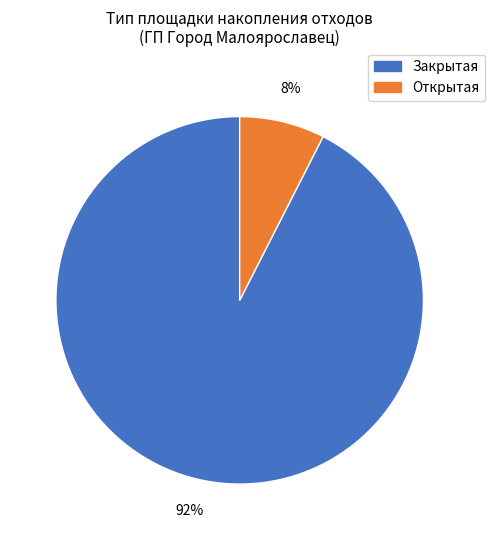

The Закрытая slice represents 92% of the pie. True or false?

True